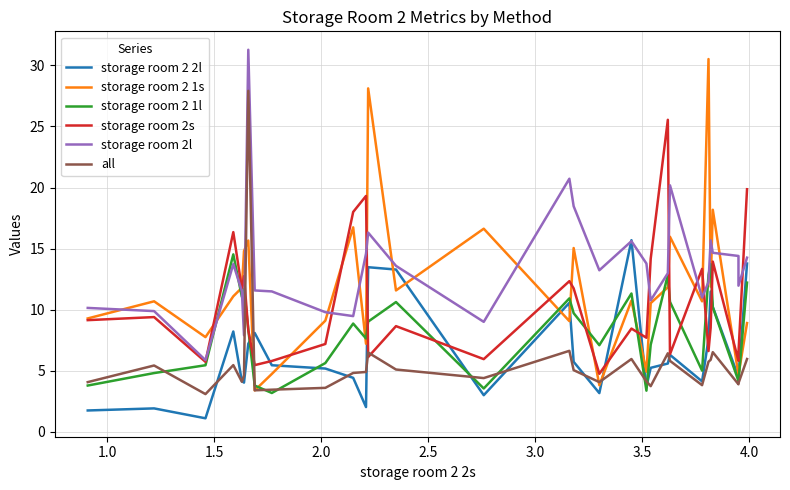

The storage room 2 1s series shows 14.2 at 9. True or false?

False